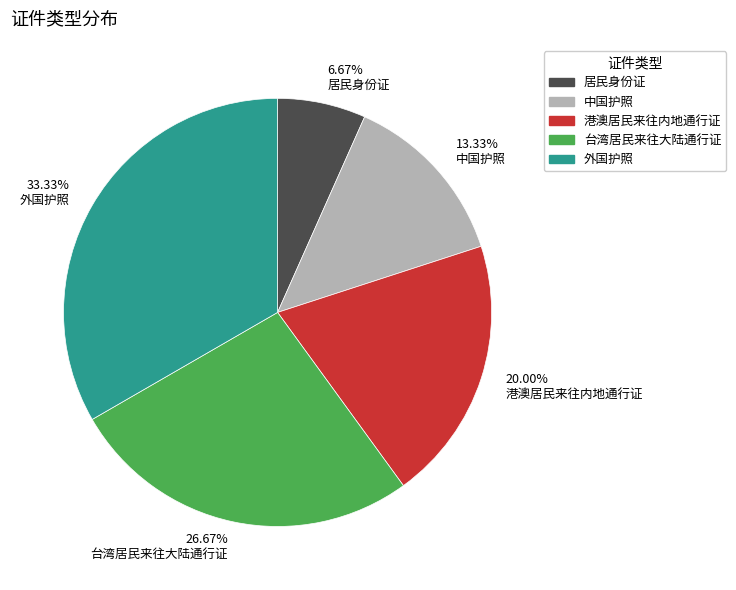

Is 外国护照 the majority of the pie?

No